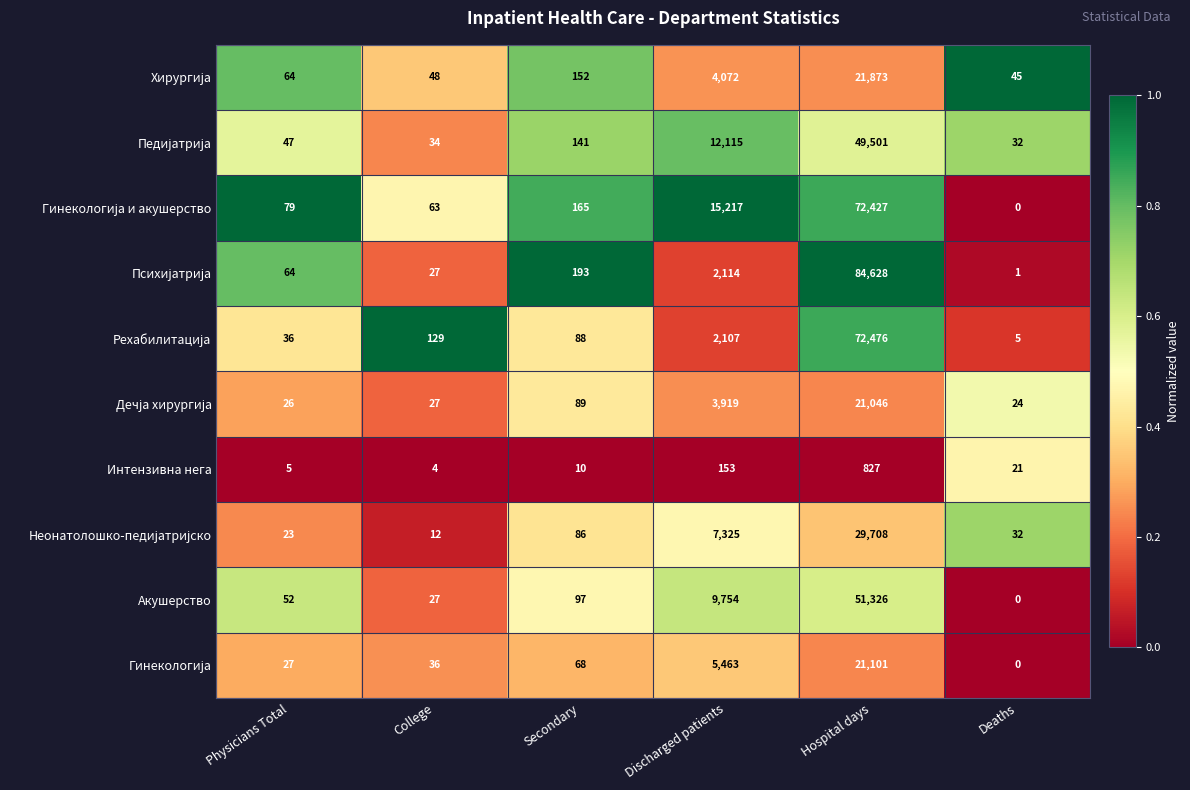

Is it true that Интензивна нега equals 21 at Deaths?

True